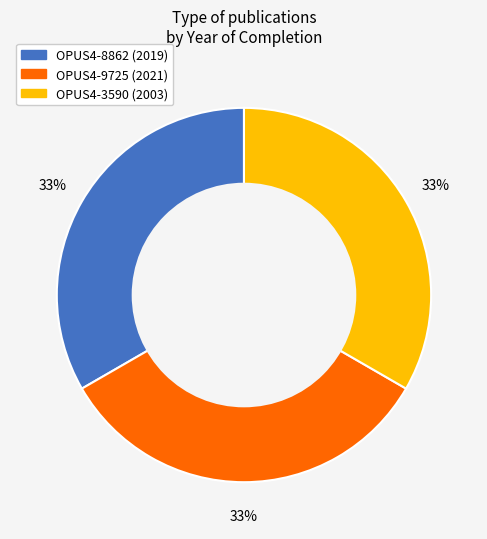

Count the number of slices in the pie.

3